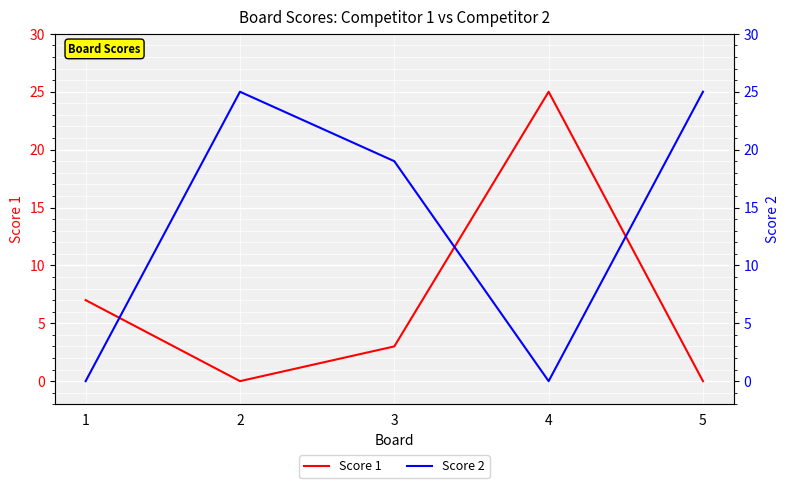

True or false: Score 2 has more than 2 points higher than both neighbors.

False